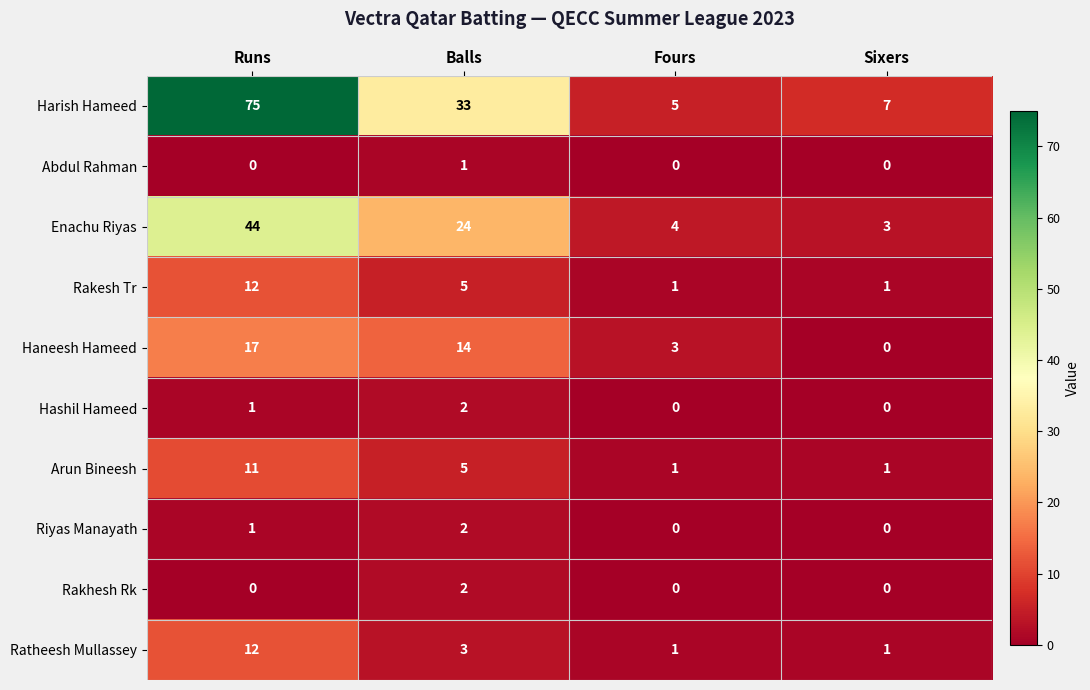

What is the total value across all series at Sixers?

13